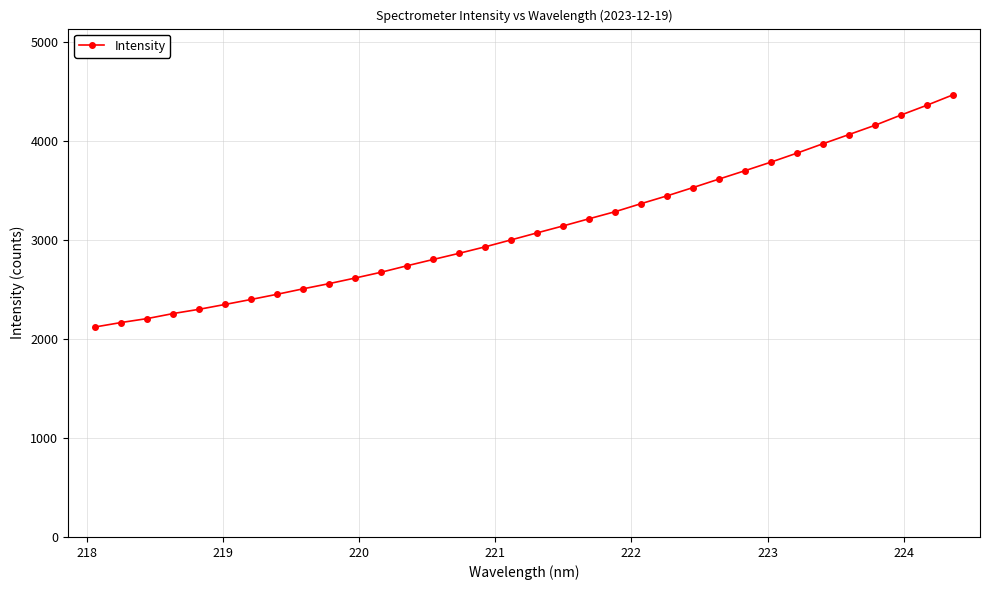

What is the value of the 19th point from the left?

3144.3